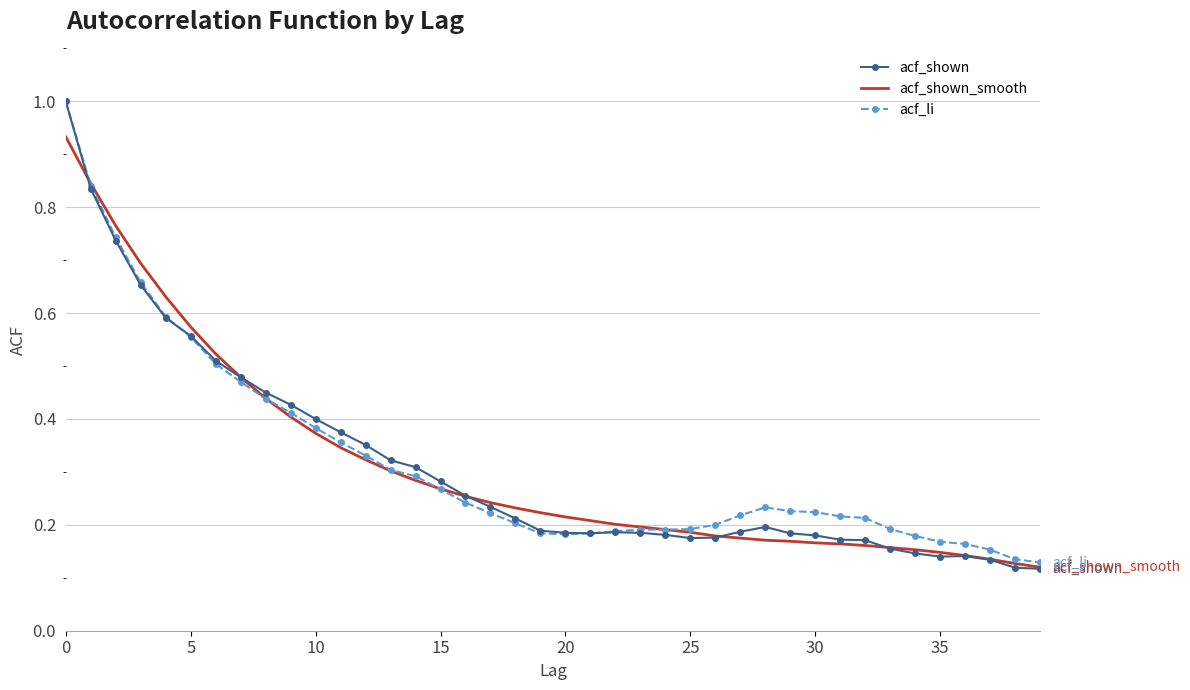

Which series has the widest spread of values?

acf_shown